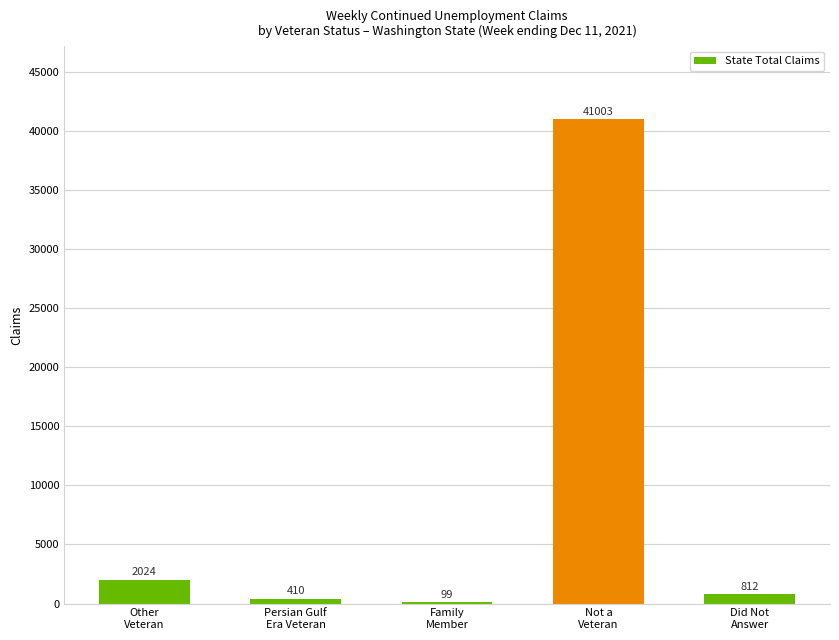

Reading left to right, extract all data points from this chart.

2024	410	99	41003	812